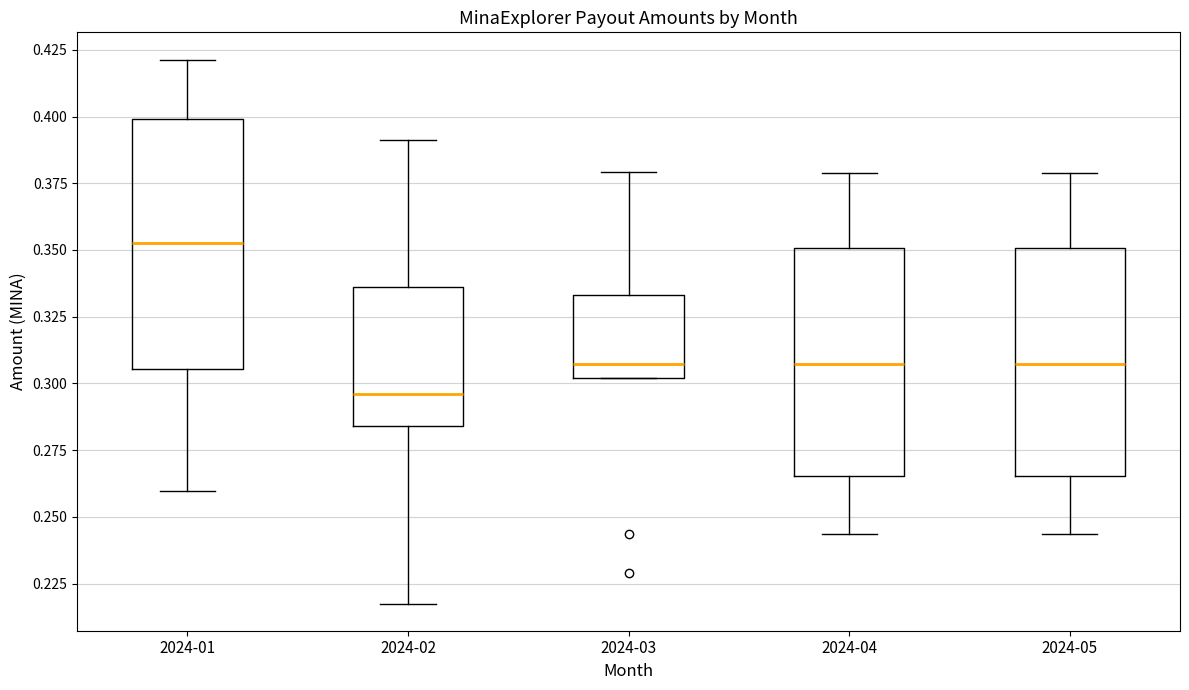

Reading left to right, transcribe this box plot: for each box, give where its median line is, the range the box spans, and where its two whiskers end, as read against the y-axis. The values are not printed on the chart, so give them approximately, as read against the axis.

2024-01: median 0.350, box 0.305 to 0.400, whiskers 0.260 to 0.420
2024-02: median 0.295, box 0.285 to 0.335, whiskers 0.220 to 0.390
2024-03: median 0.305, box 0.300 to 0.335, whiskers 0.300 to 0.380
2024-04: median 0.305, box 0.265 to 0.350, whiskers 0.245 to 0.380
2024-05: median 0.305, box 0.265 to 0.350, whiskers 0.245 to 0.380